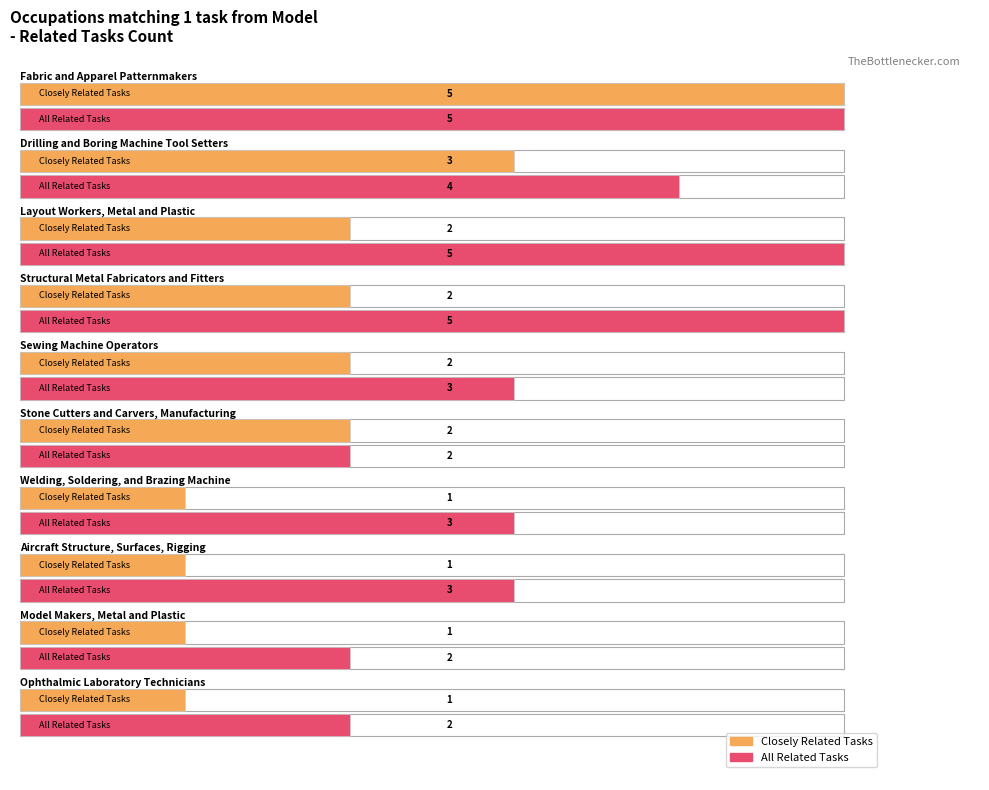

Reading left to right, list all the values displayed in this chart.

Closely Related Tasks: 5	3	2	2	2	2	1	1	1	1
All Related Tasks: 5	4	5	5	3	2	3	3	2	2